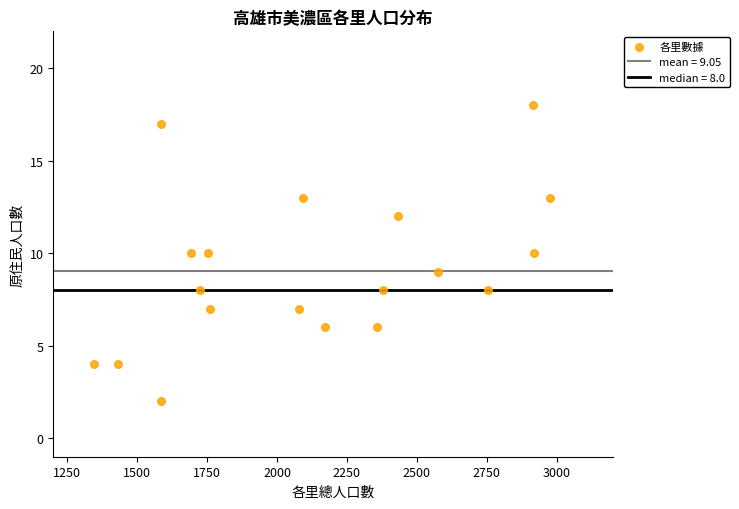

What is the range of X values (max minus min)?

1629